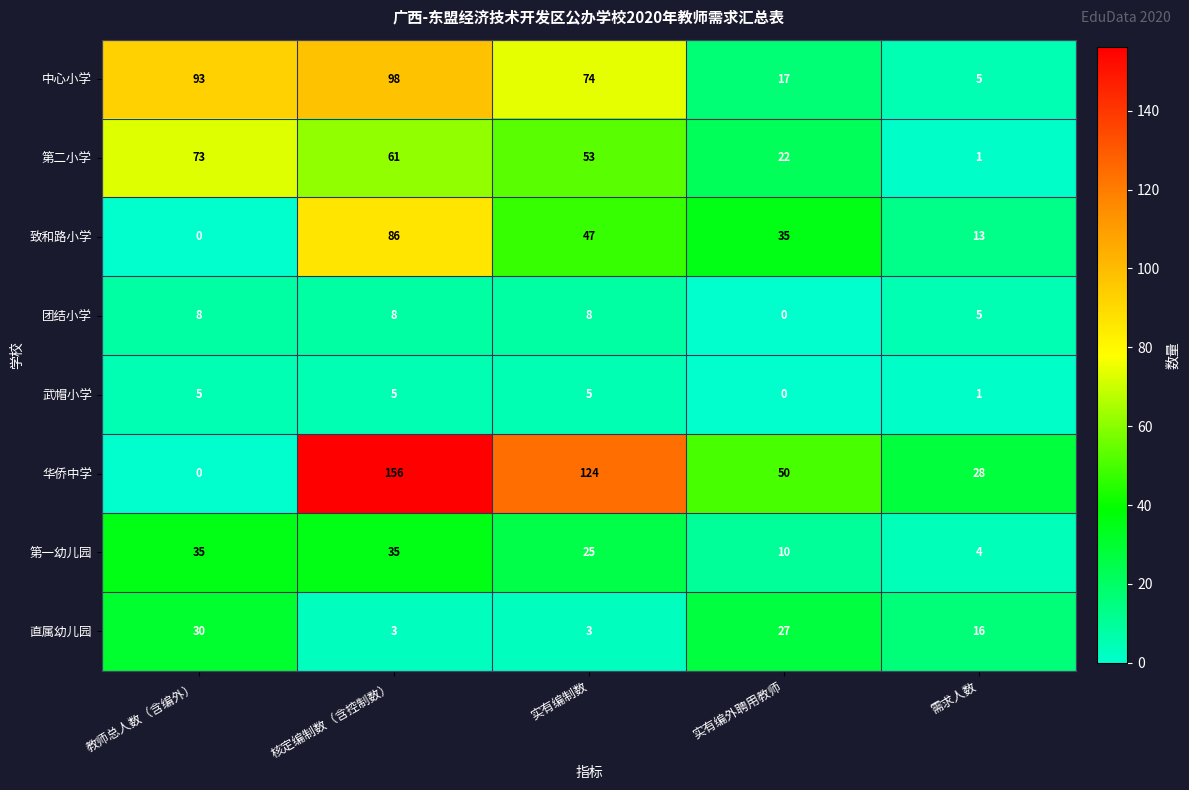

True or false: 中心小学 has a value of 98 at 核定编制数（含控制数）.

True